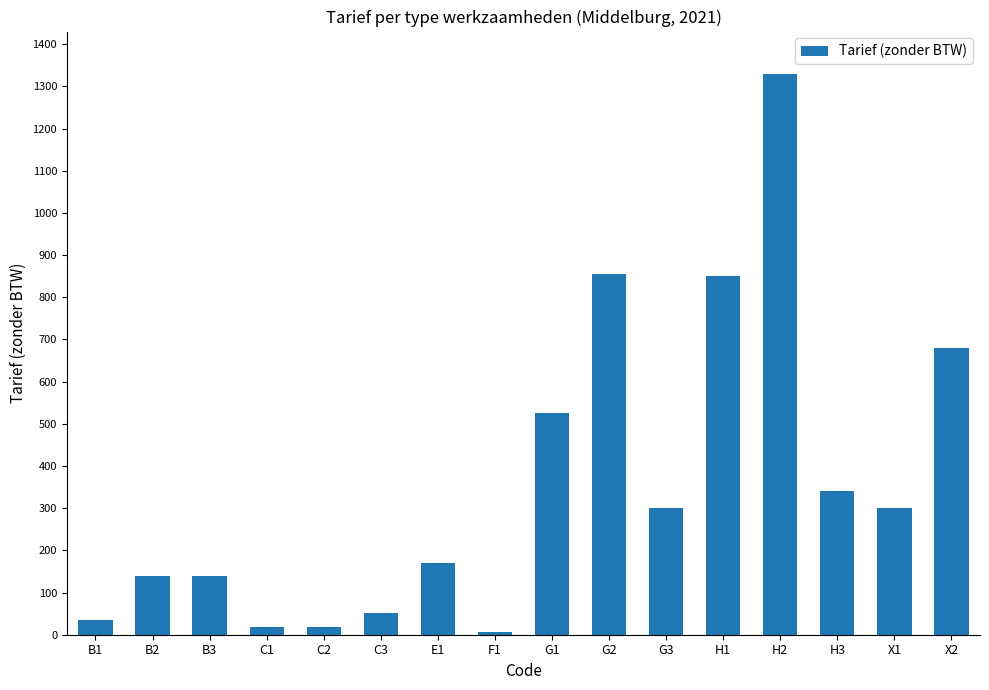

What is the label of the 4th bar from the right?

H2